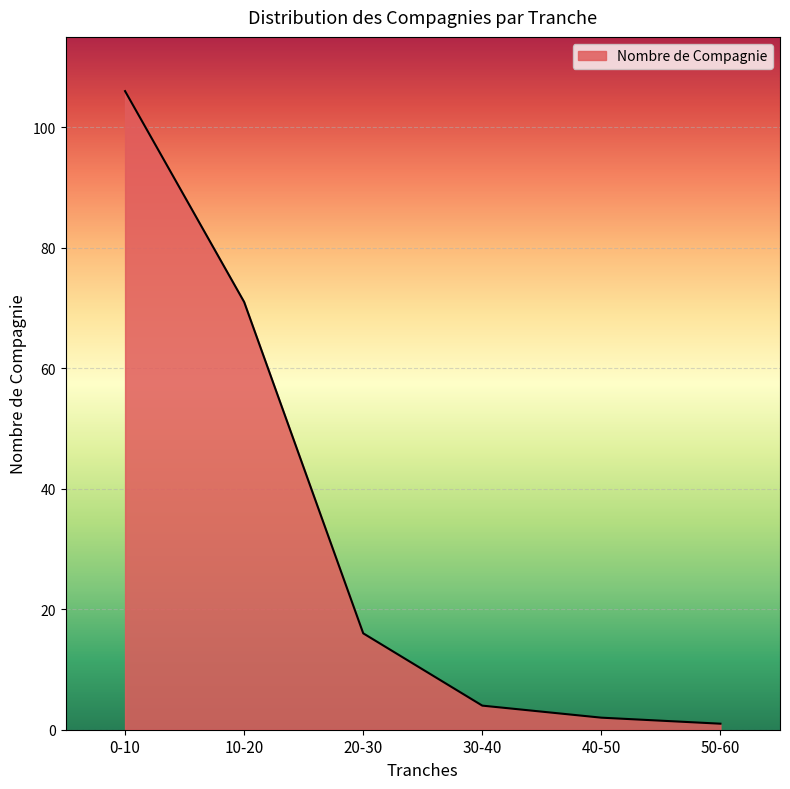

Which category has the highest value across all series?

0-10